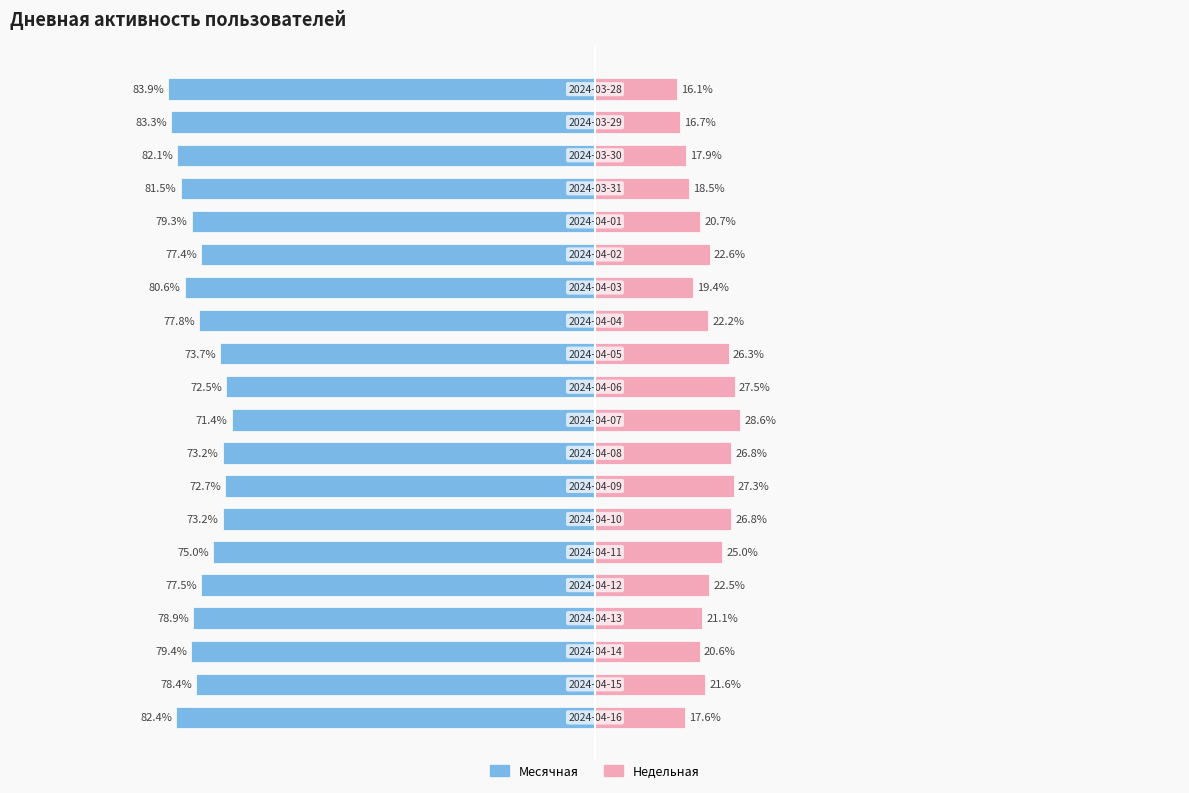

What is the value of the Недельная bar at the 20th from the left?

16.1